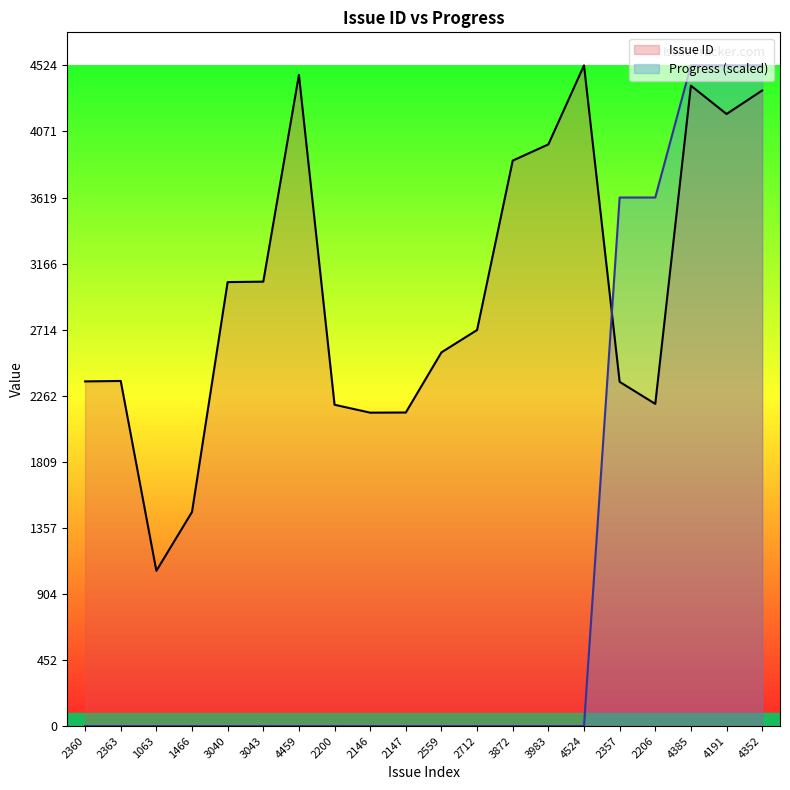

Where do Issue ID and Progress (scaled) first cross each other?

4524 and 2357